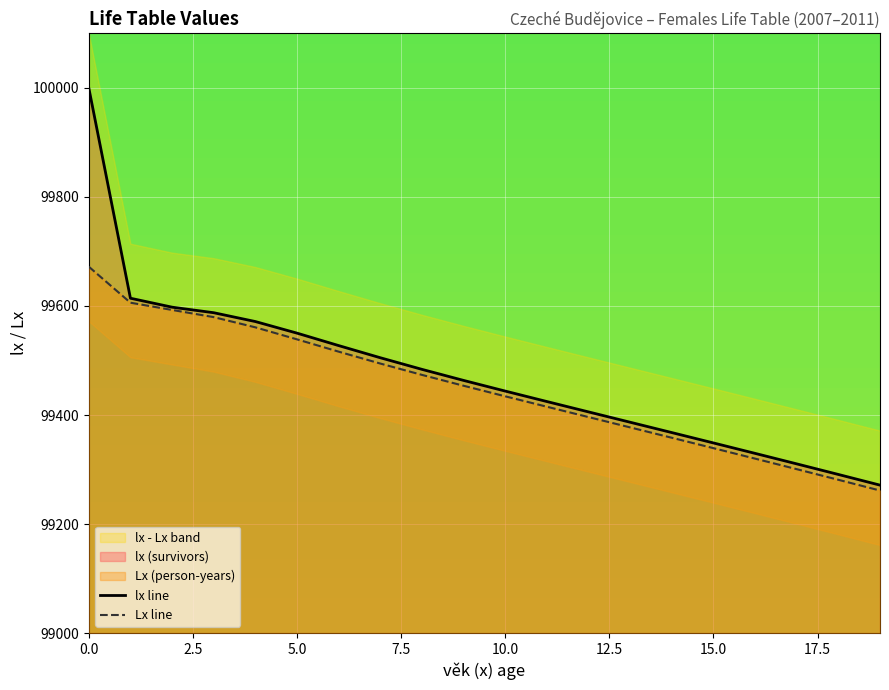

Reading right to left, list all the values displayed in this chart.

lx: 19=99271.4	18=99291.0	17=99310.4	16=99329.7	15=99348.8	14=99367.8	13=99386.8	12=99405.7	11=99424.7	10=99443.9	9=99463.5	8=99483.8	7=99505.1	6=99527.4	5=99550.2	4=99571.4	3=99587.6	2=99597.8	1=99614.2	0=100000.0
Lx: 19=99261.5	18=99281.2	17=99300.7	16=99320.0	15=99339.2	14=99358.3	13=99377.3	12=99396.3	11=99415.2	10=99434.3	9=99453.7	8=99473.6	7=99494.4	6=99516.2	5=99538.8	4=99560.8	3=99579.5	2=99592.7	1=99606.0	0=99672.1